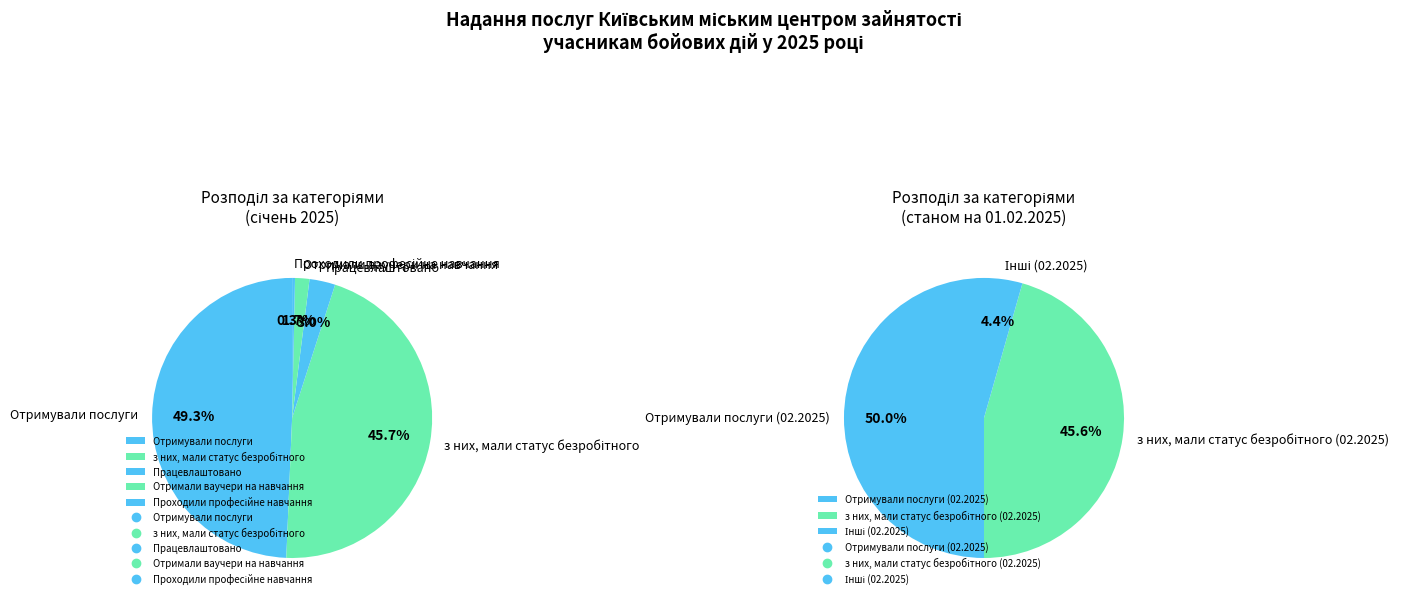

Count the number of slices in the pie.

5